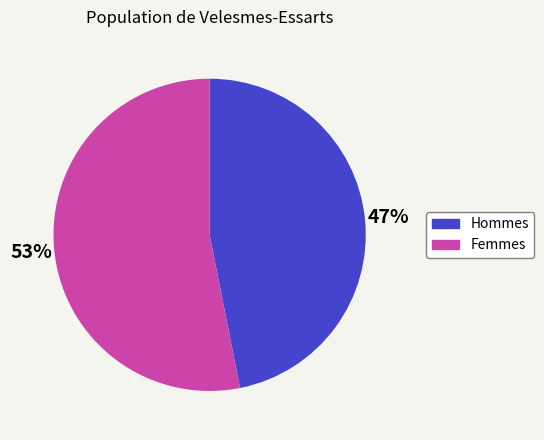

Count the number of slices in the pie.

2